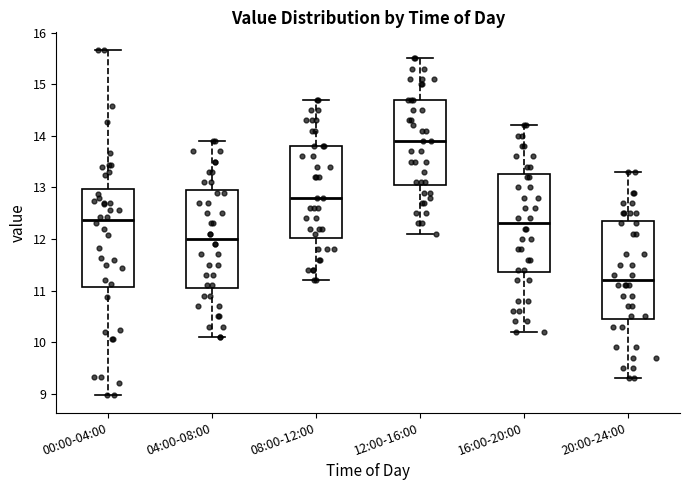

Reading left to right, transcribe this box plot: for each box, give where its median line is, the range the box spans, and where its two whiskers end, as read against the y-axis. The values are not printed on the chart, so give them approximately, as read against the axis.

00:00-04:00: median 12.4, box 11.1 to 13.0, whiskers 9.0 to 15.7
04:00-08:00: median 12.0, box 11.1 to 13.0, whiskers 10.1 to 13.9
08:00-12:00: median 12.8, box 12.0 to 13.8, whiskers 11.2 to 14.7
12:00-16:00: median 13.9, box 13.1 to 14.7, whiskers 12.1 to 15.5
16:00-20:00: median 12.3, box 11.4 to 13.3, whiskers 10.2 to 14.2
20:00-24:00: median 11.2, box 10.5 to 12.4, whiskers 9.3 to 13.3